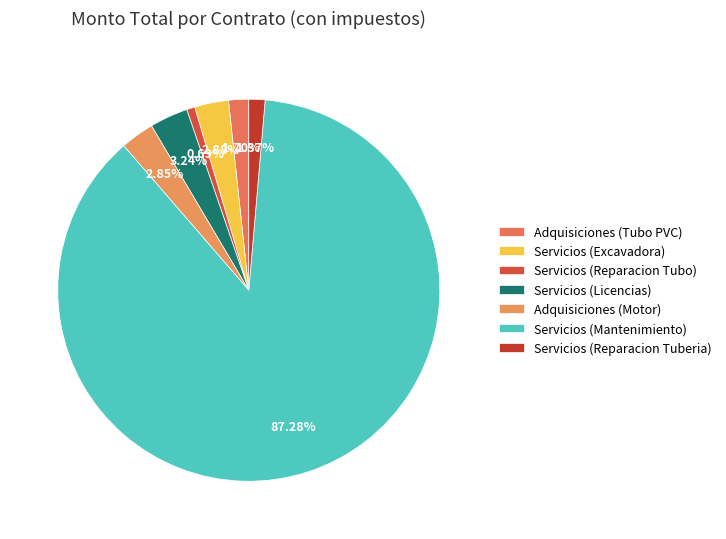

Which slice is the smallest?

Servicios (Reparacion Tubo)